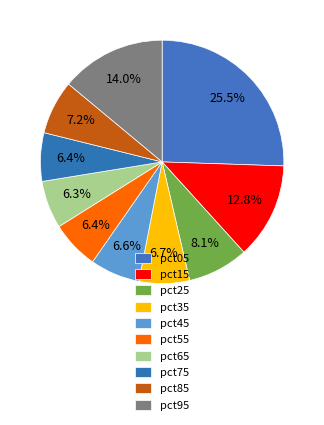

To the nearest percent, what is the difference between the pct85 and pct75 slice percentages?

1%